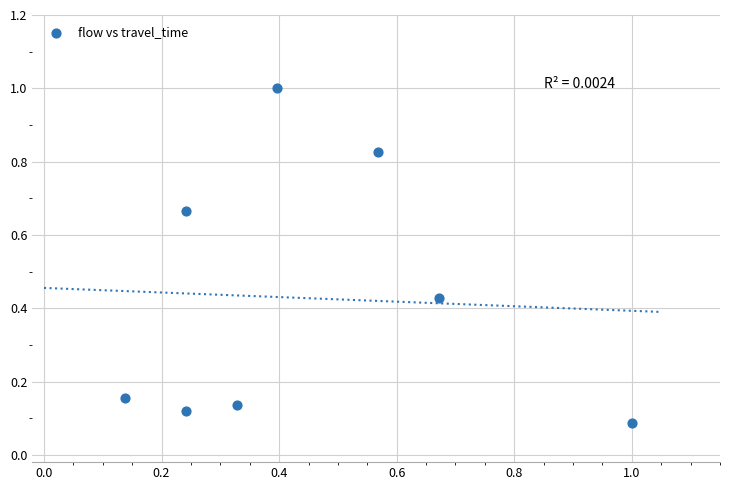

What is the range of X values (max minus min)?

0.9